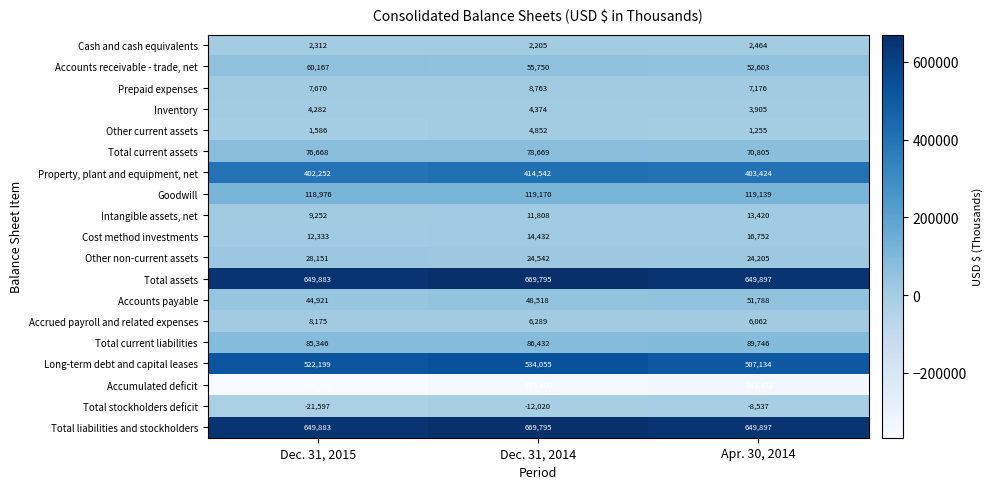

What is the smallest value displayed?

-366459